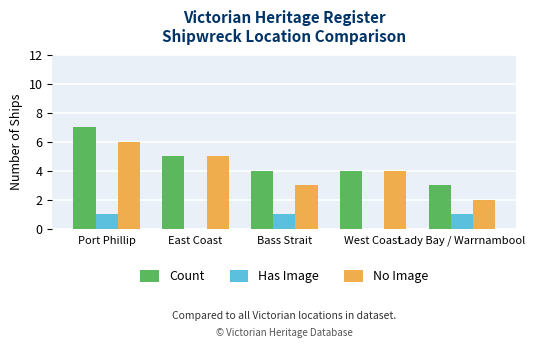

Where does the Count series first go above 4?

Port Phillip